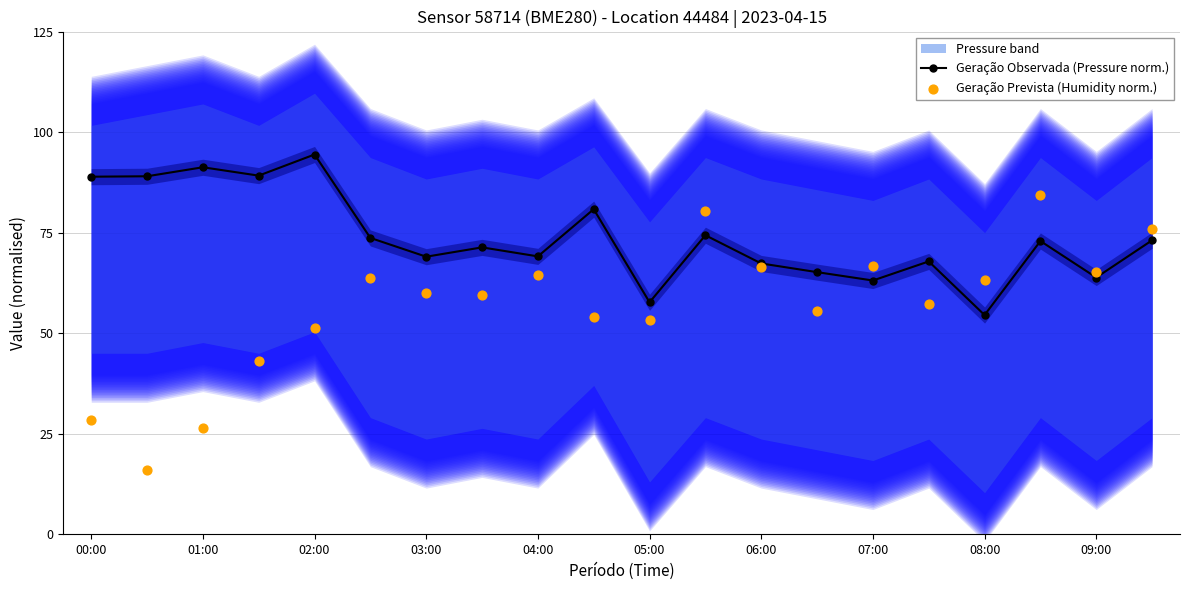

At how many categories does at least one series exceed 23?

20